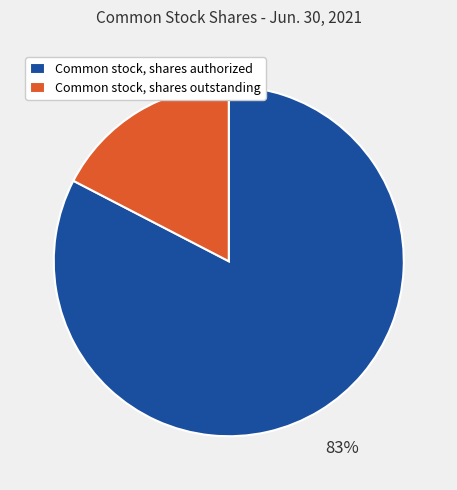

Count the number of slices in the pie.

2